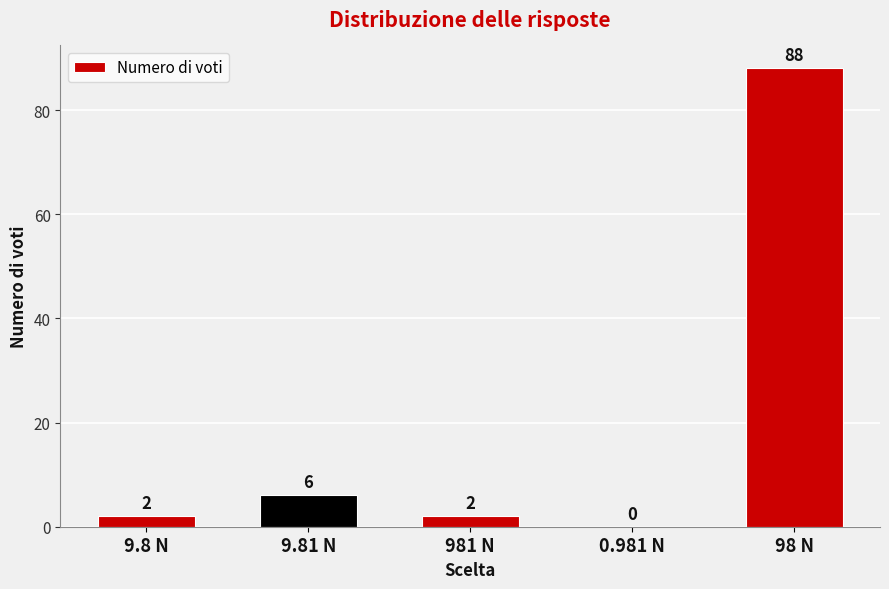

Is it true that the value at 98 N is 30?

False